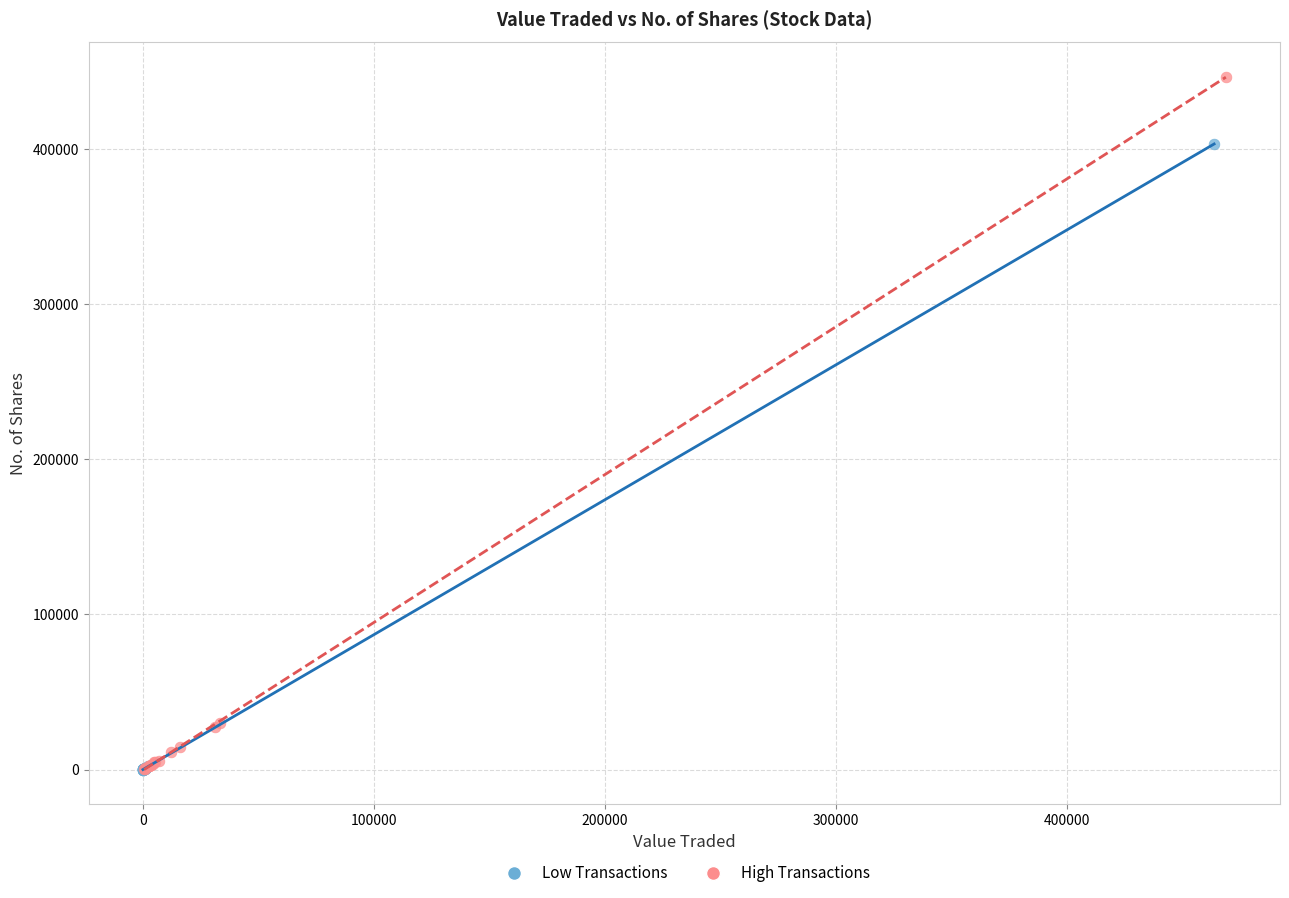

Which series has the widest spread of Y values?

High Transactions